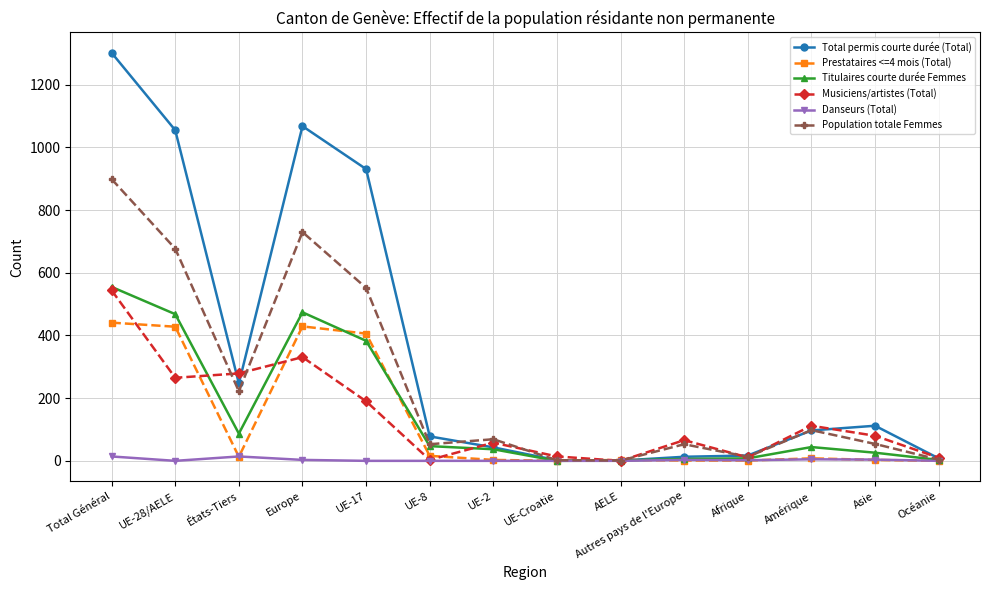

What is the difference between the second highest and minimum values in the Population totale Femmes series?

729